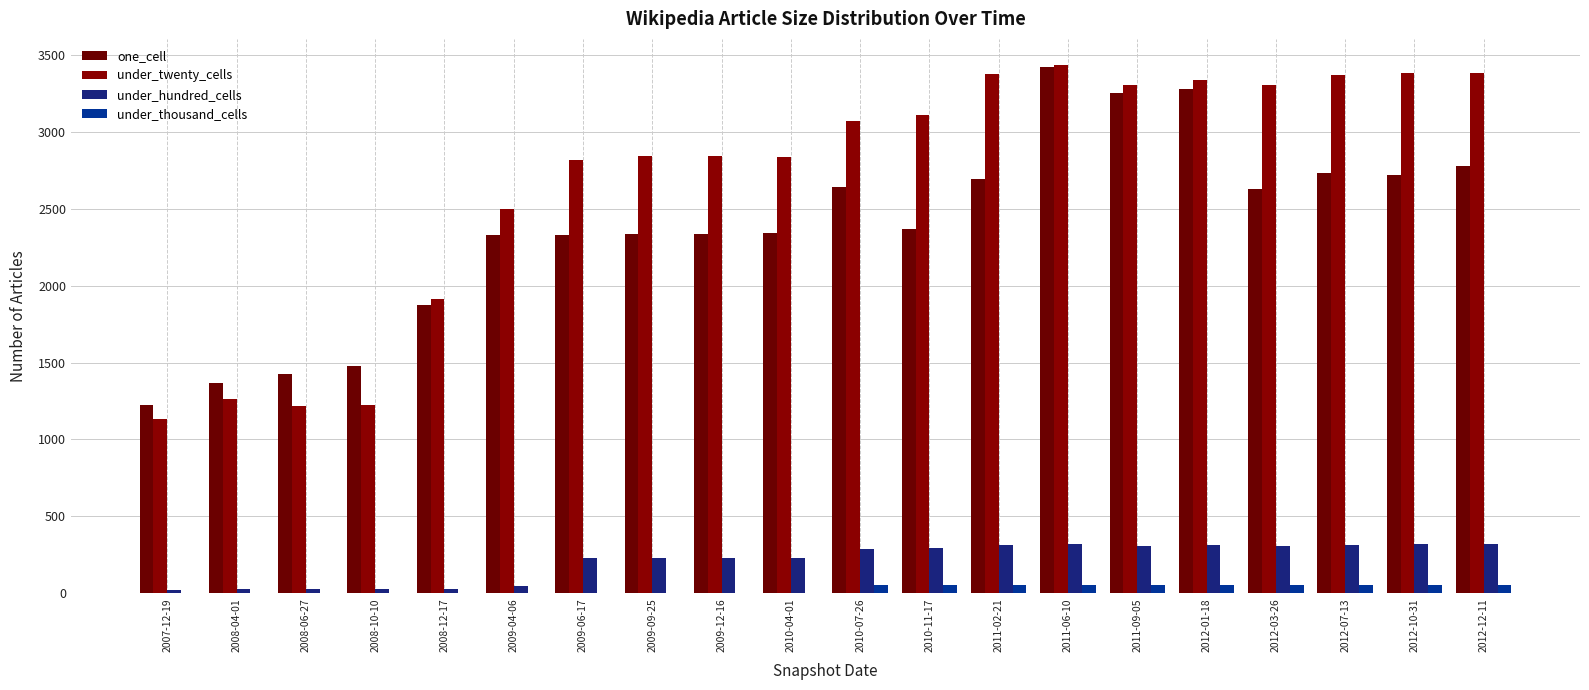

Are the bars grouped side by side (vs. stacked)?

Yes